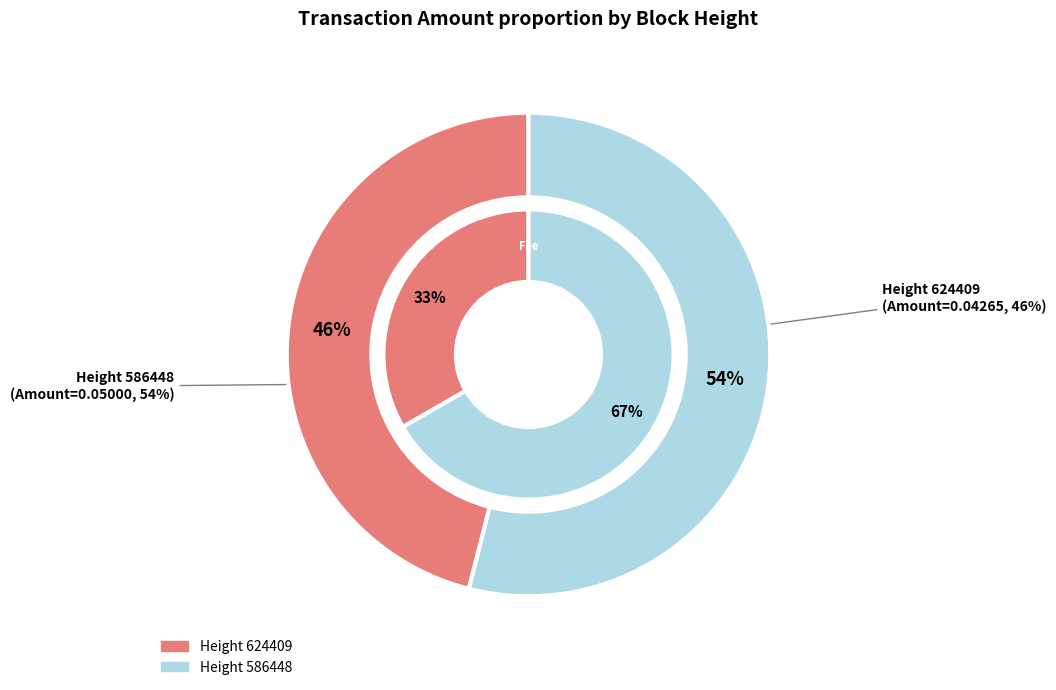

How many slices are in this pie chart?

2